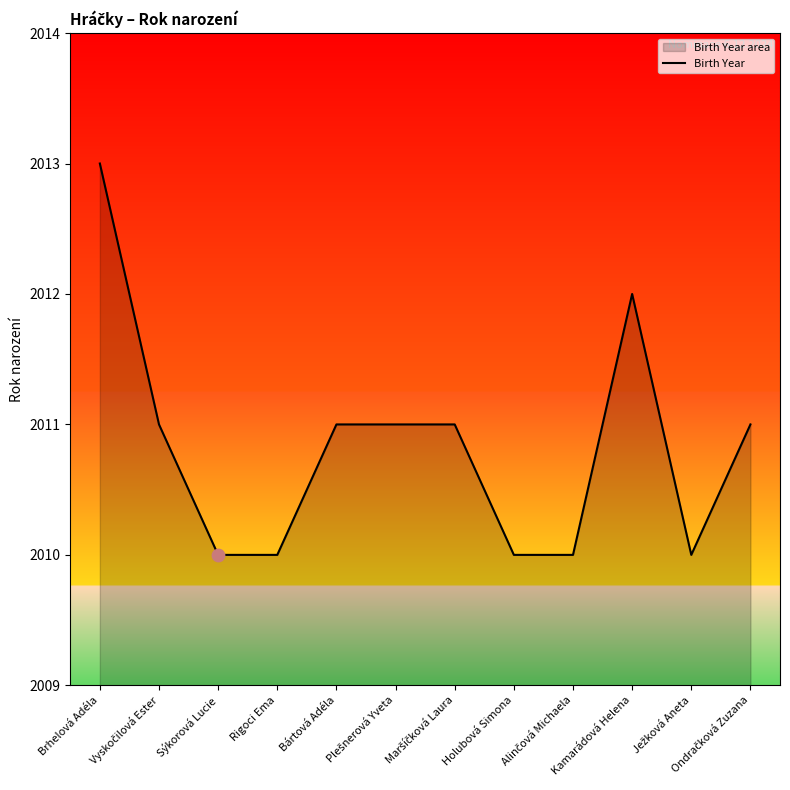

Between Rigoci Ema and Alinčová Michaela, which is larger?

Rigoci Ema